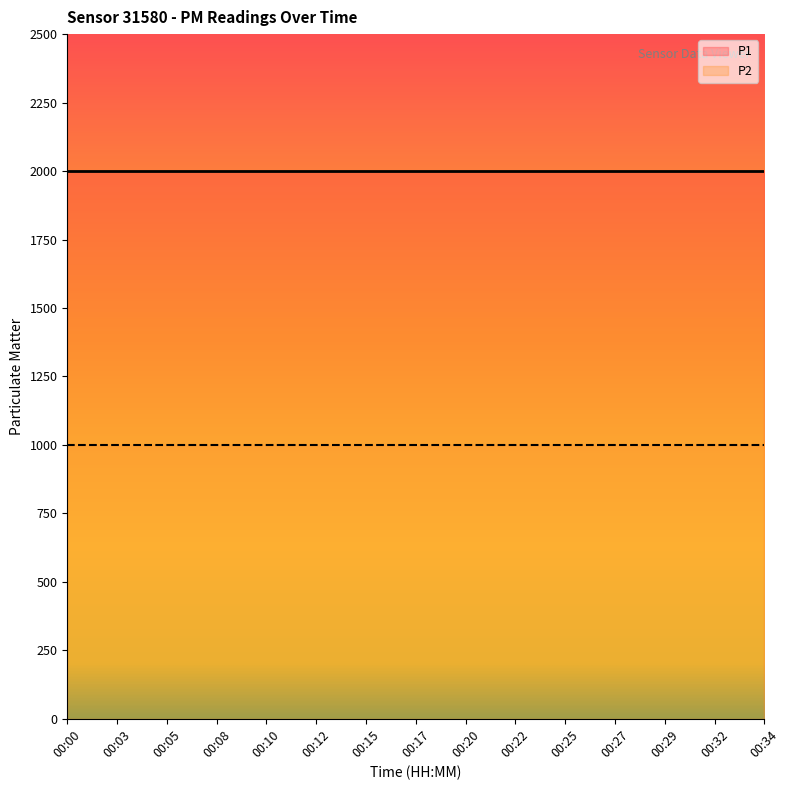

At how many categories does at least one series exceed 1683?

15